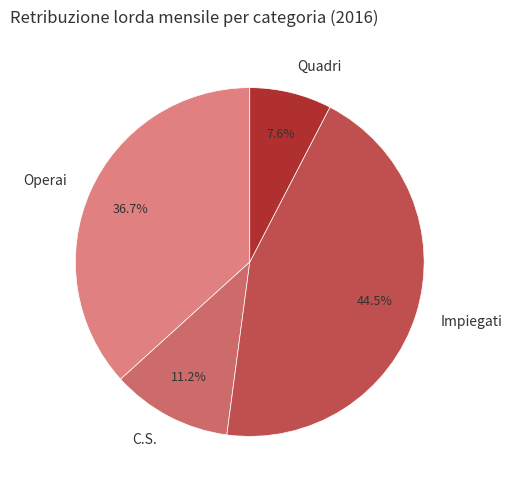

To the nearest percent, what is the difference between the largest and smallest slice percentages?

37%